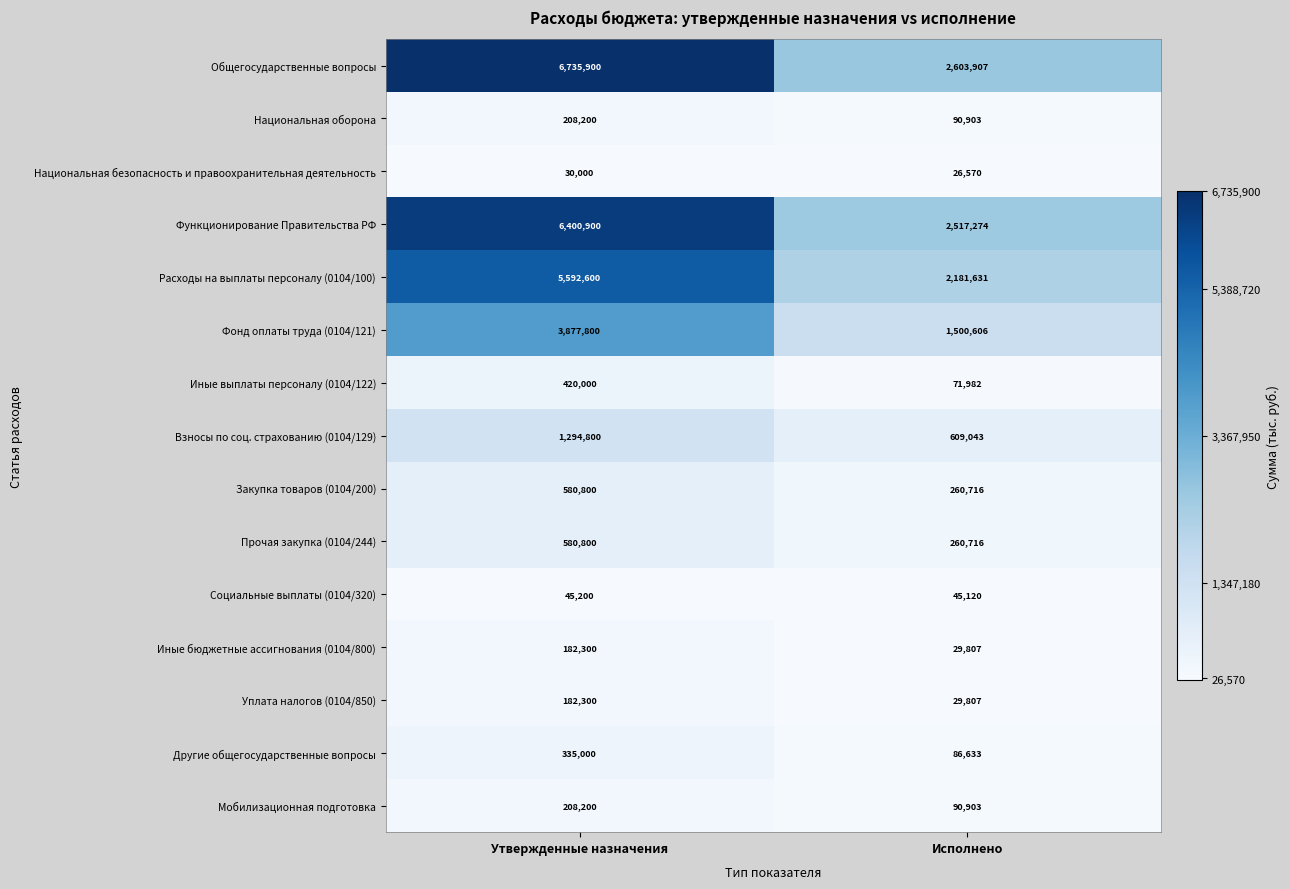

What is the sum of all Национальная безопасность и правоохранительная деятельность values?

56570